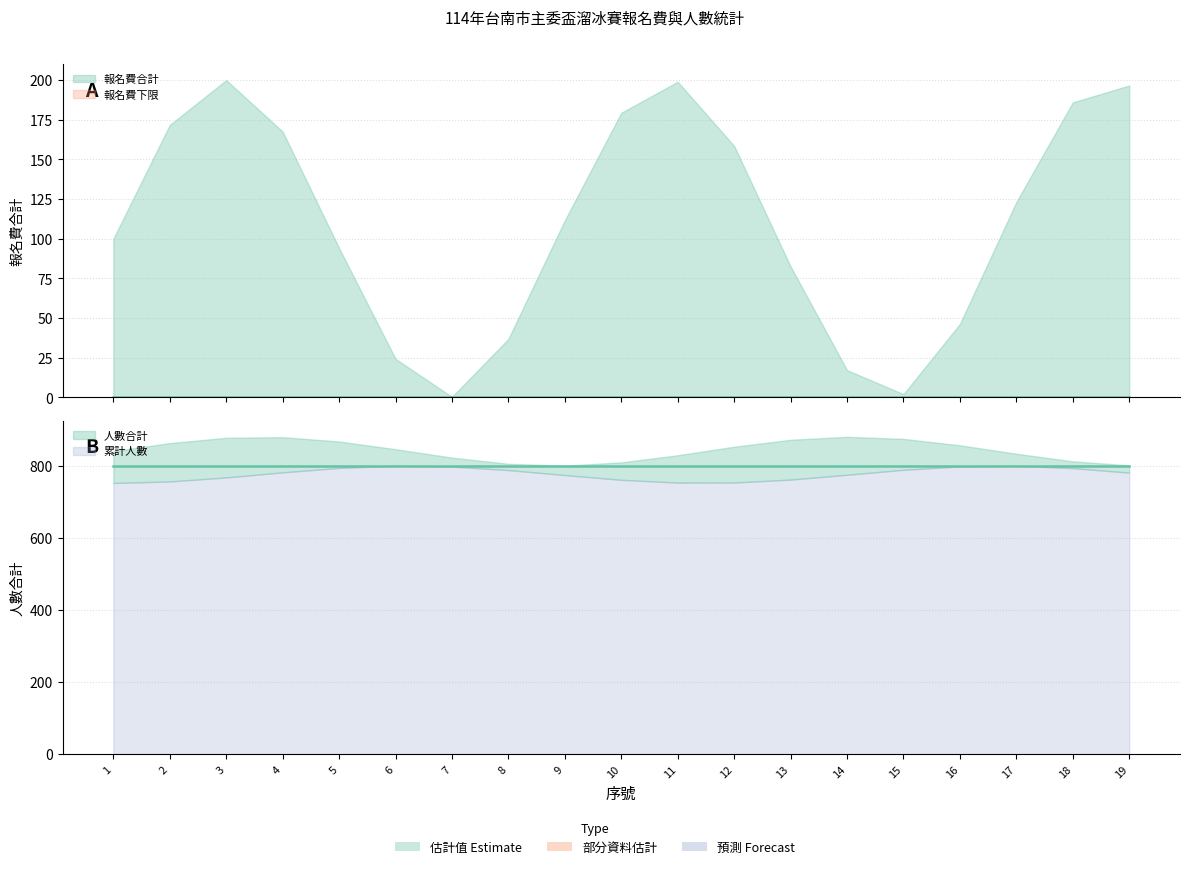

True or false: 報名費合計 and 人數合計 intersect in this chart.

False